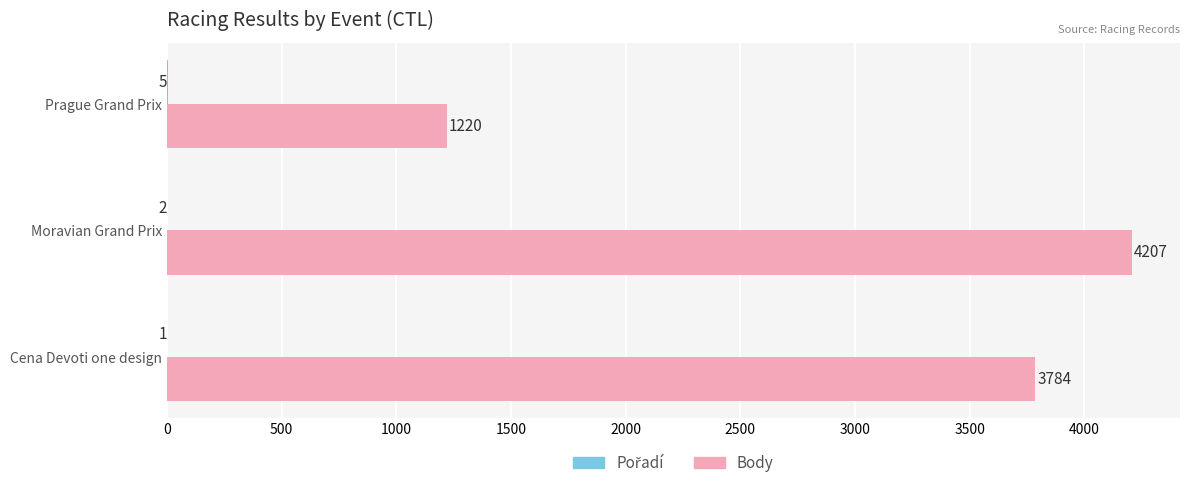

What value does the Body series have at Moravian Grand Prix?

4207